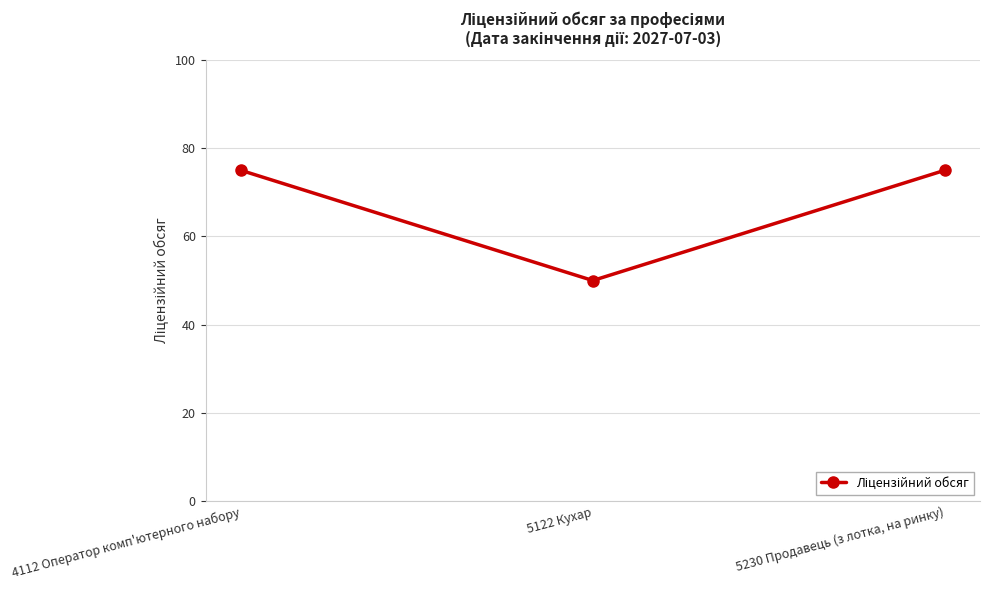

What is the label of the 2nd point from the left?

5122 Кухар